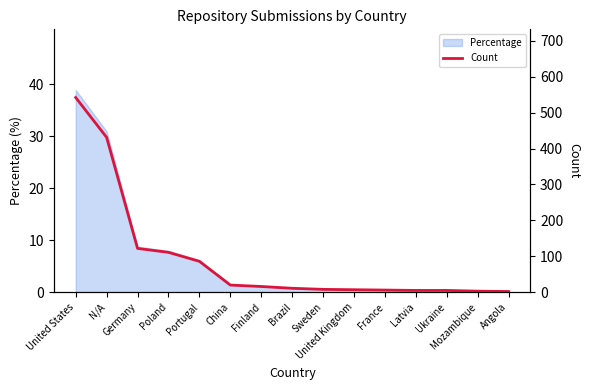

What is the average value?

92